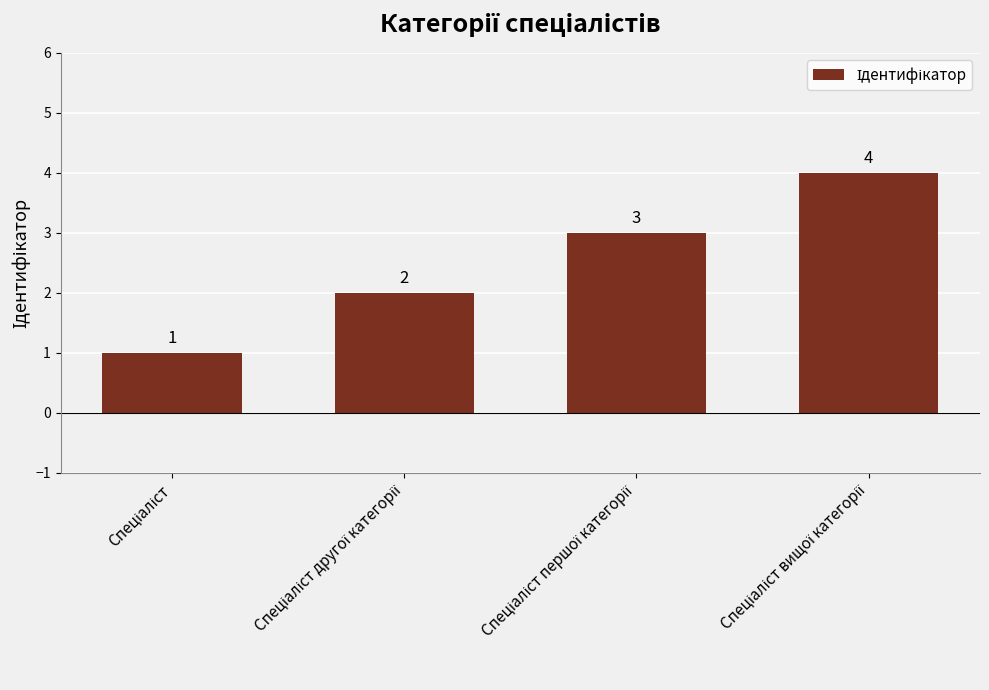

What is the value of the 1st bar from the left?

1